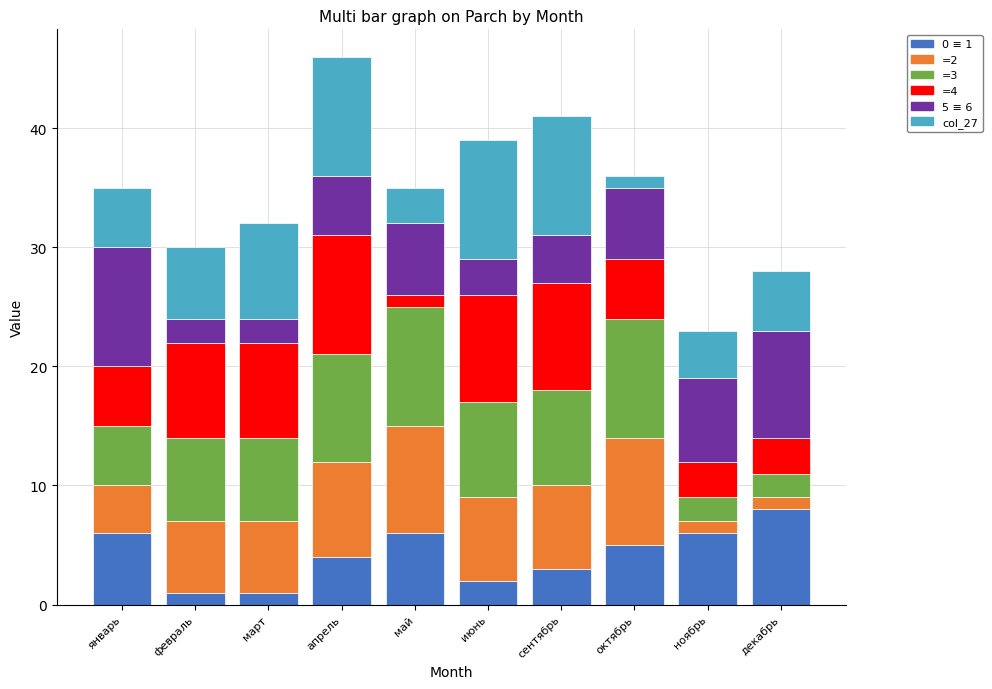

What is the total value across all series at декабрь?

28